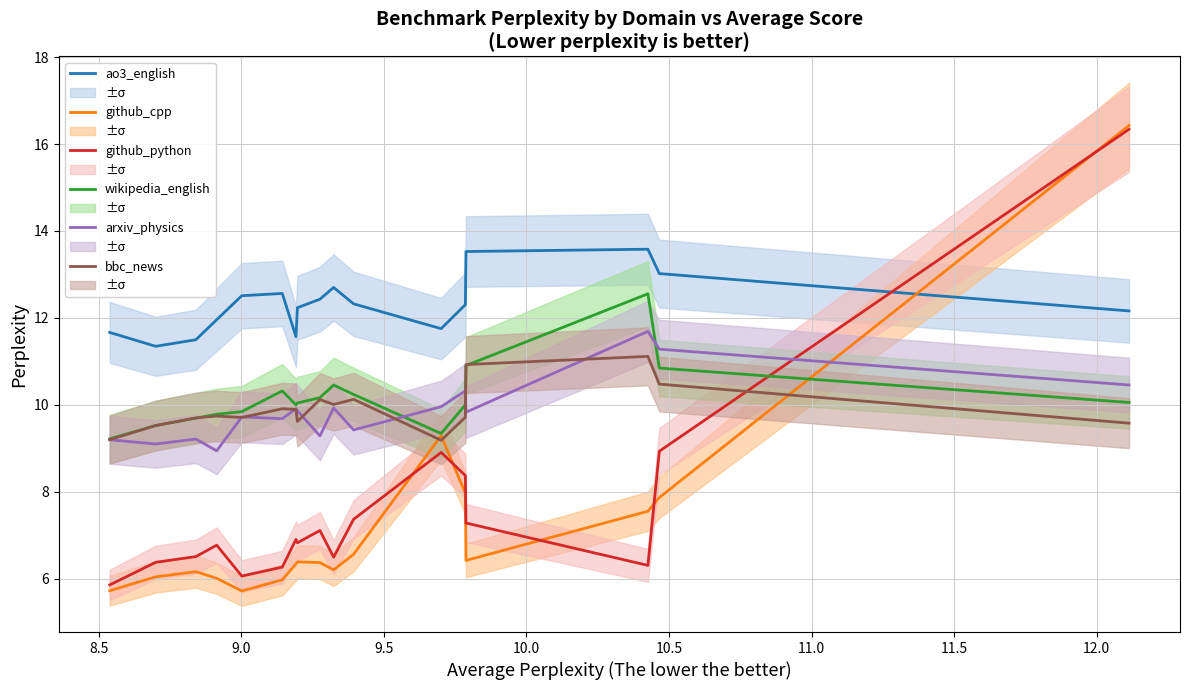

What is the highest value of the wikipedia_english series?

12.6